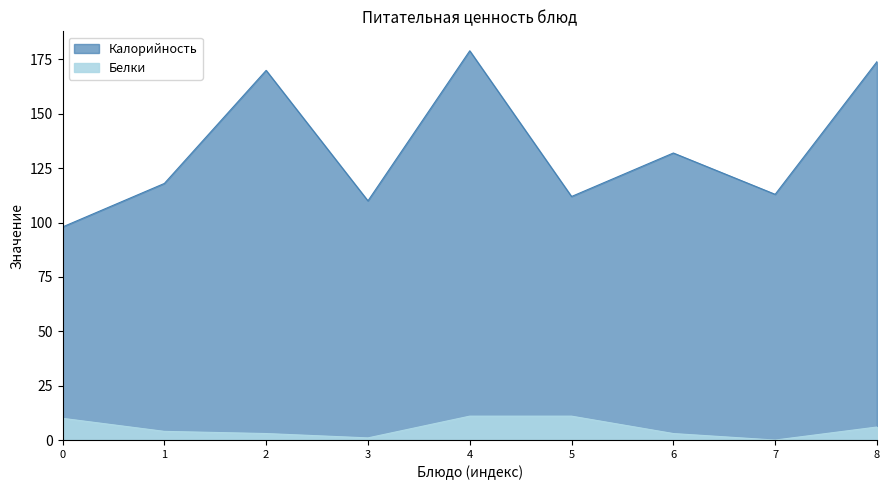

How many interior local valleys does the Калорийность series have?

3